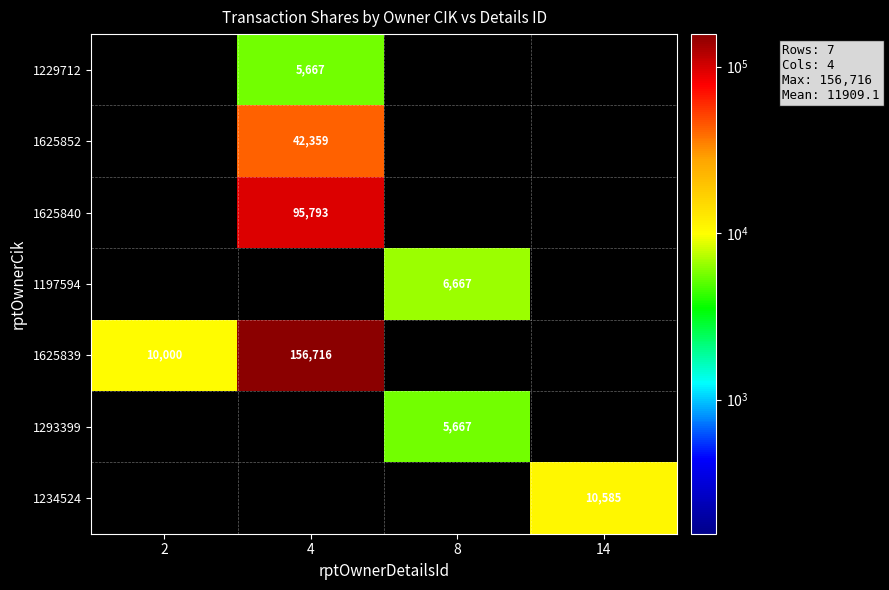

True or false: 1625852 has a value of 63308 at 4.

False